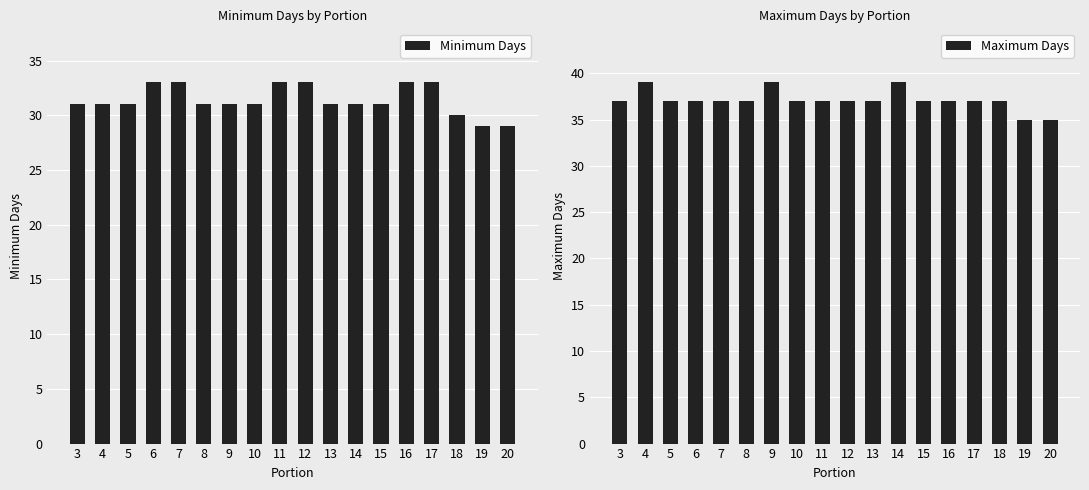

What is the difference between the second highest and minimum values in the Maximum Days series?

4